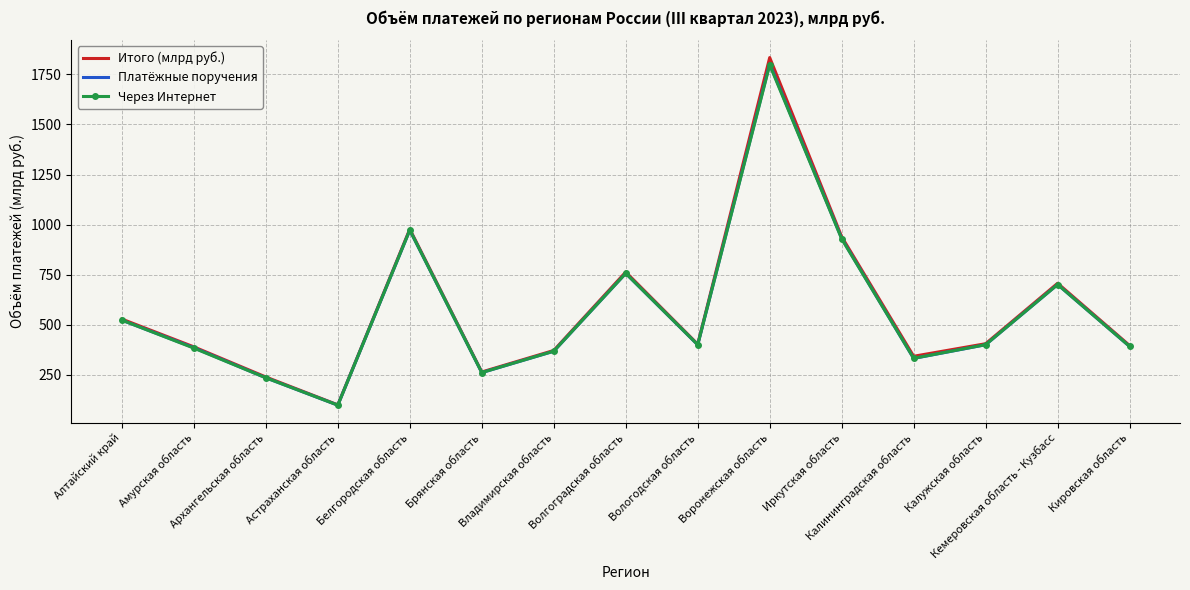

What is the lowest value of the Платёжные поручения series?

99.4